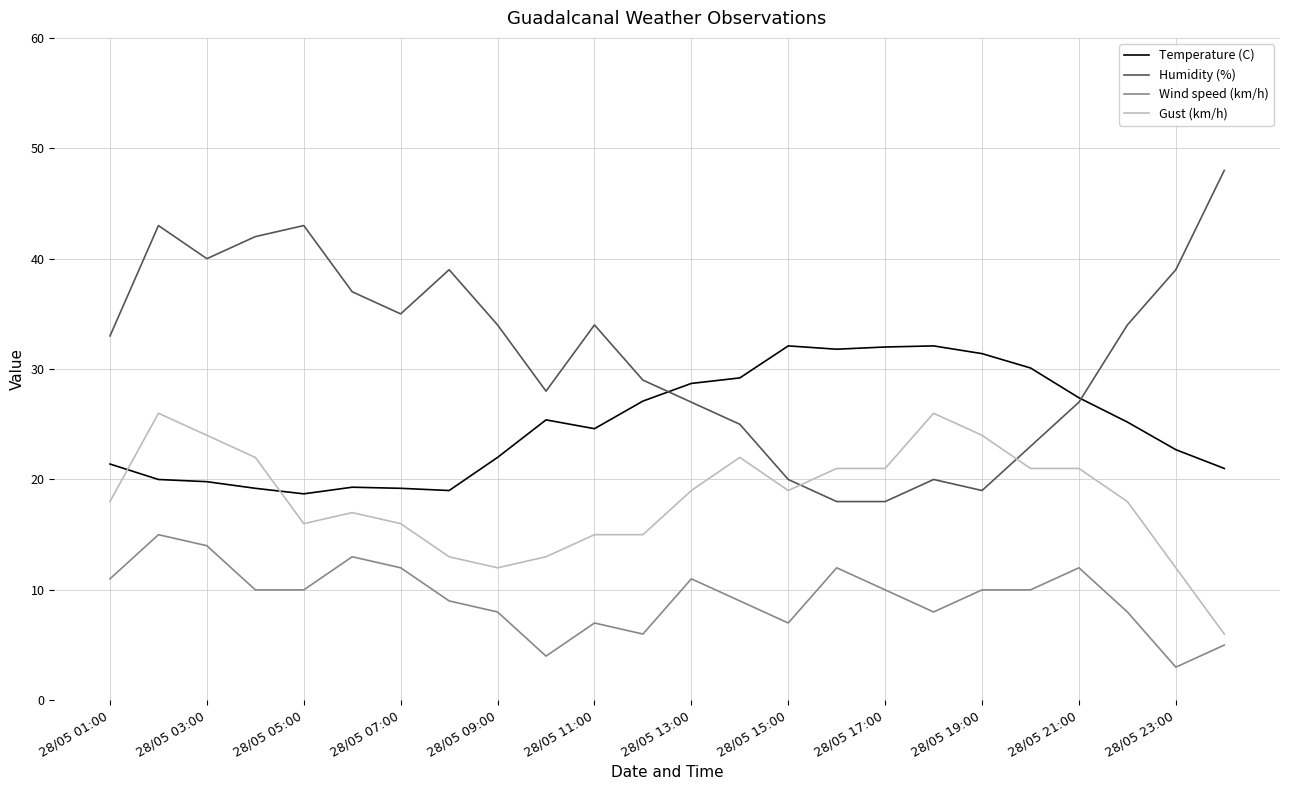

What is the average value of the Gust (km/h) series?

18.2